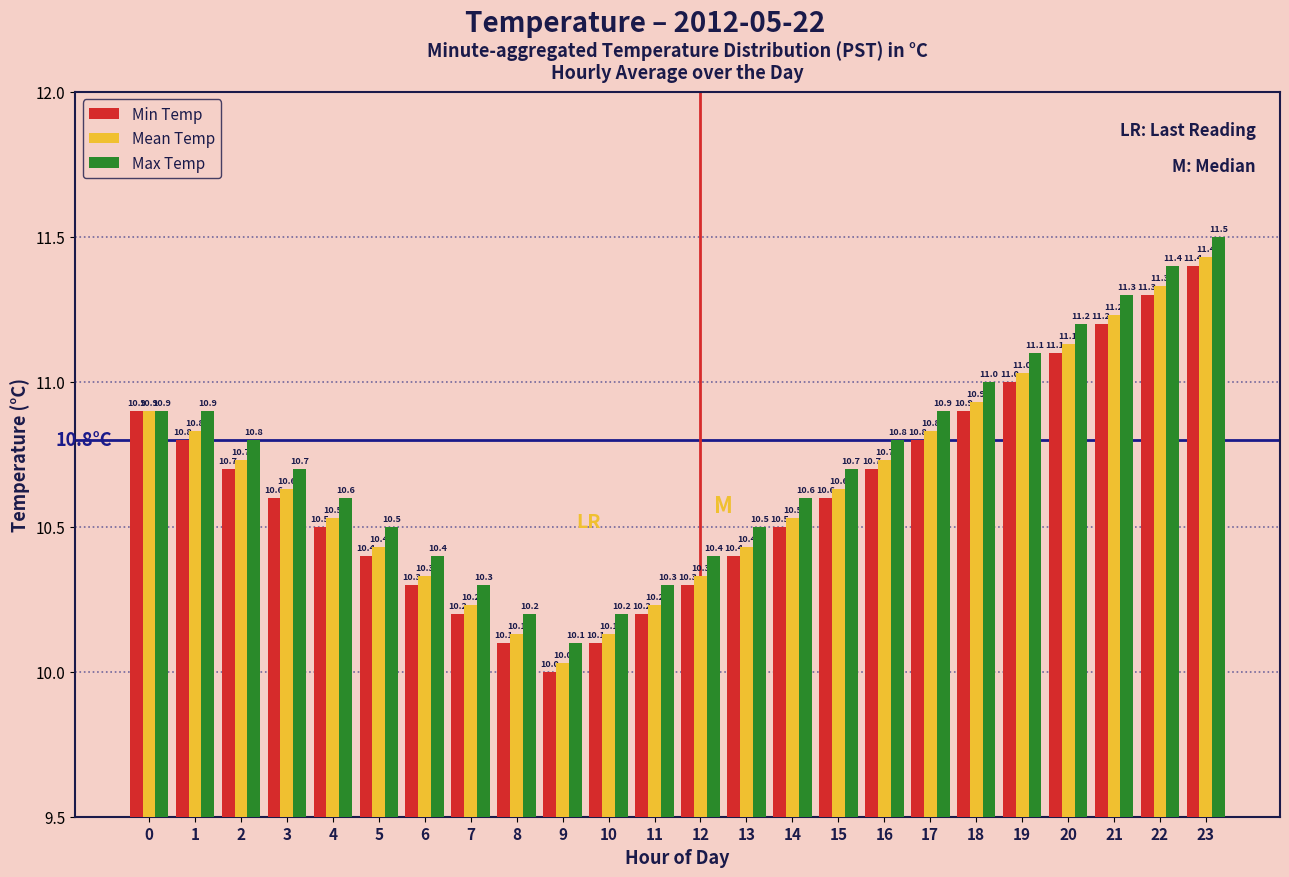

Which category has the lowest value across all series?

9